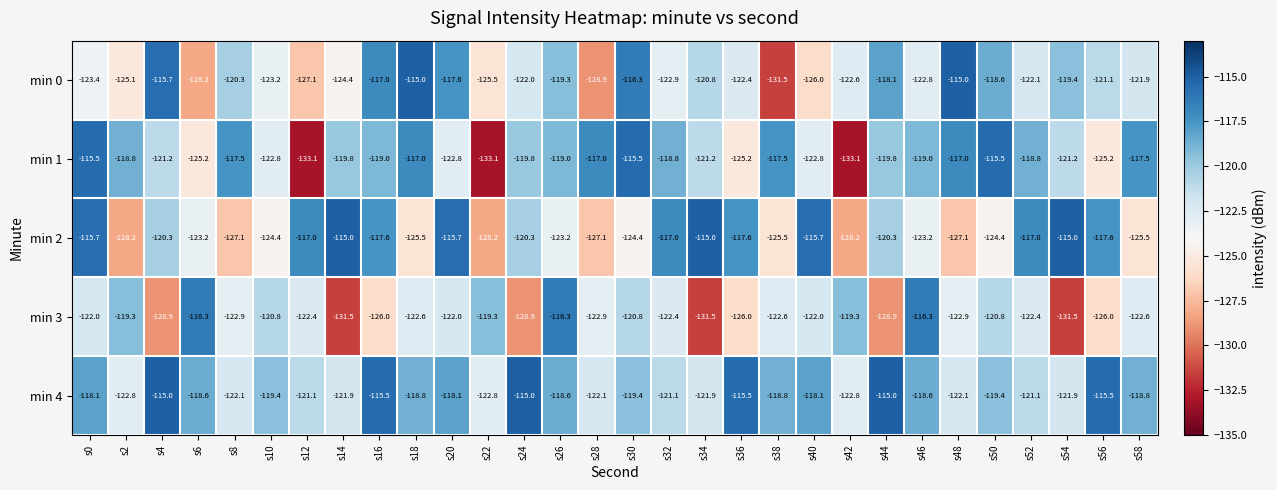

Rank the series at s24 from highest to lowest value.

min 4, min 1, min 2, min 0, min 3